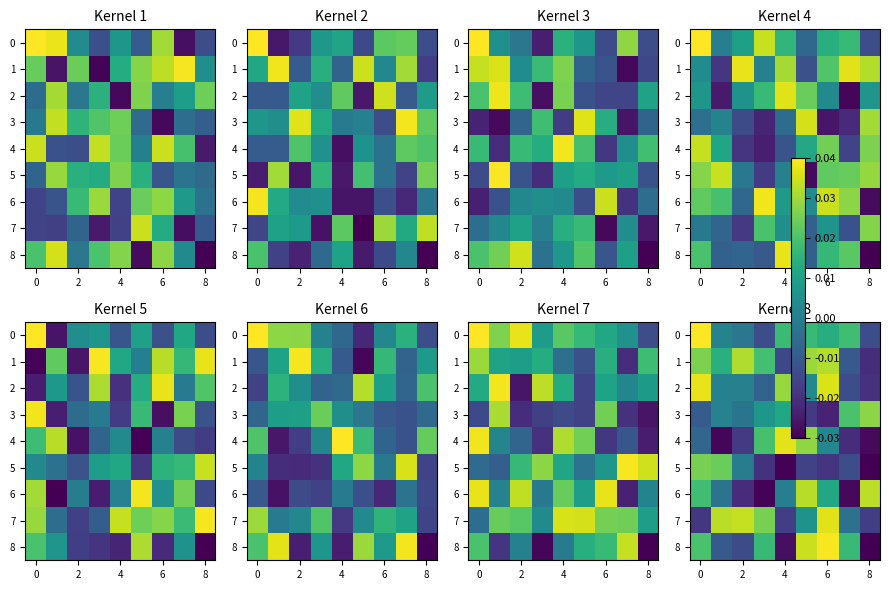

Which category has the lowest value in the row_8 series?

8